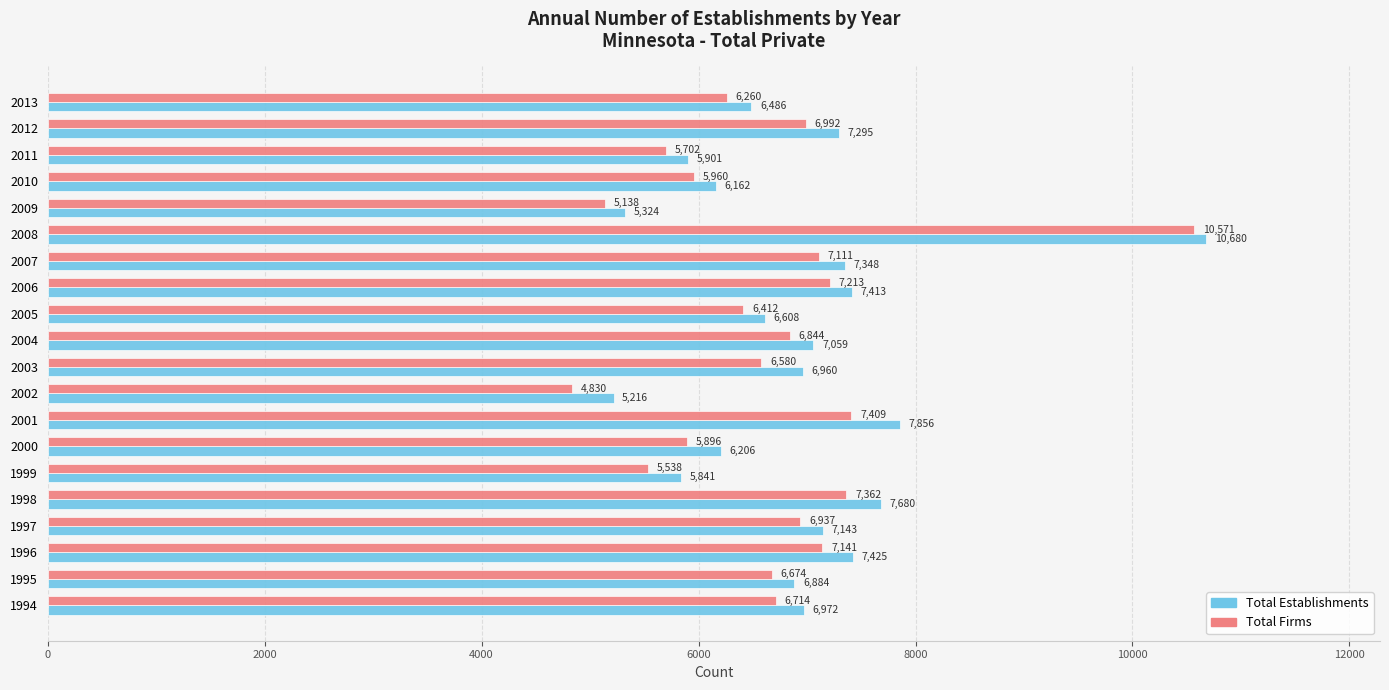

Which series has the widest spread of values?

Total Firms